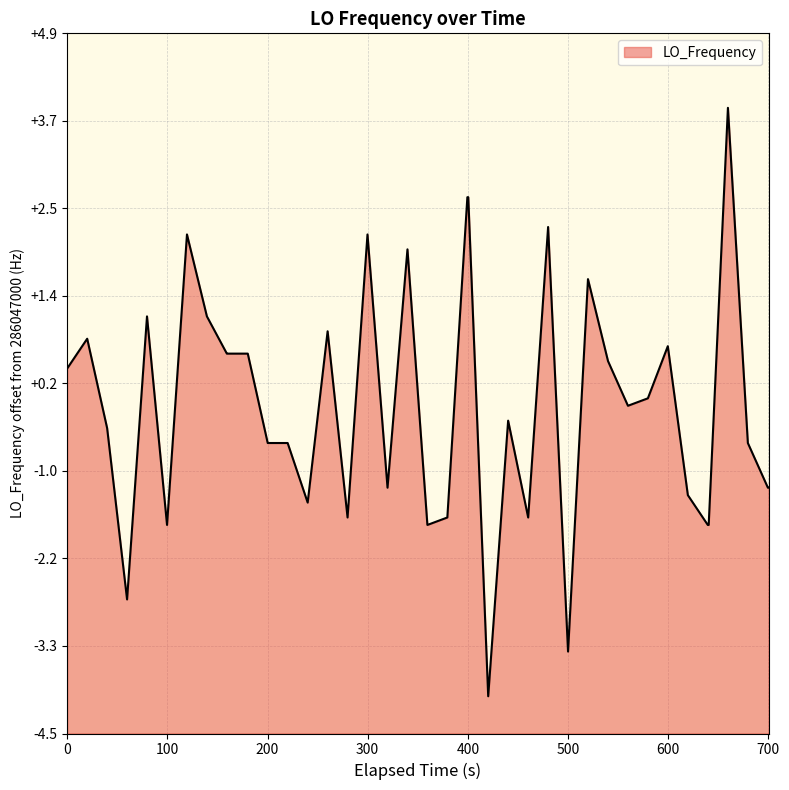

The chart shows a value of -2.5 at 500. True or false?

False